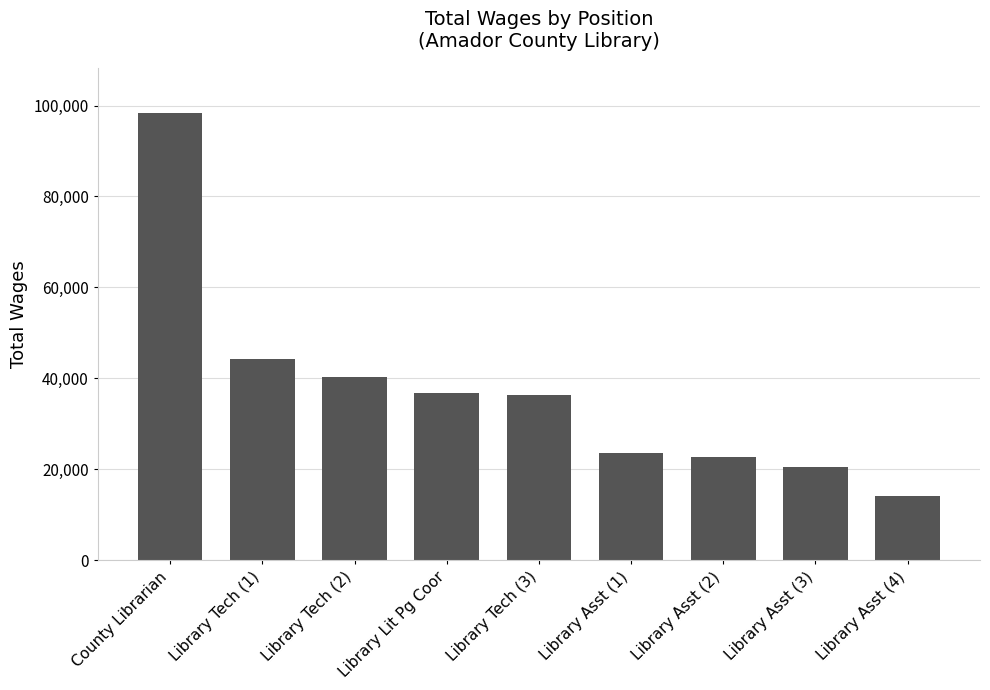

What is the minimum value shown in the chart?

14157